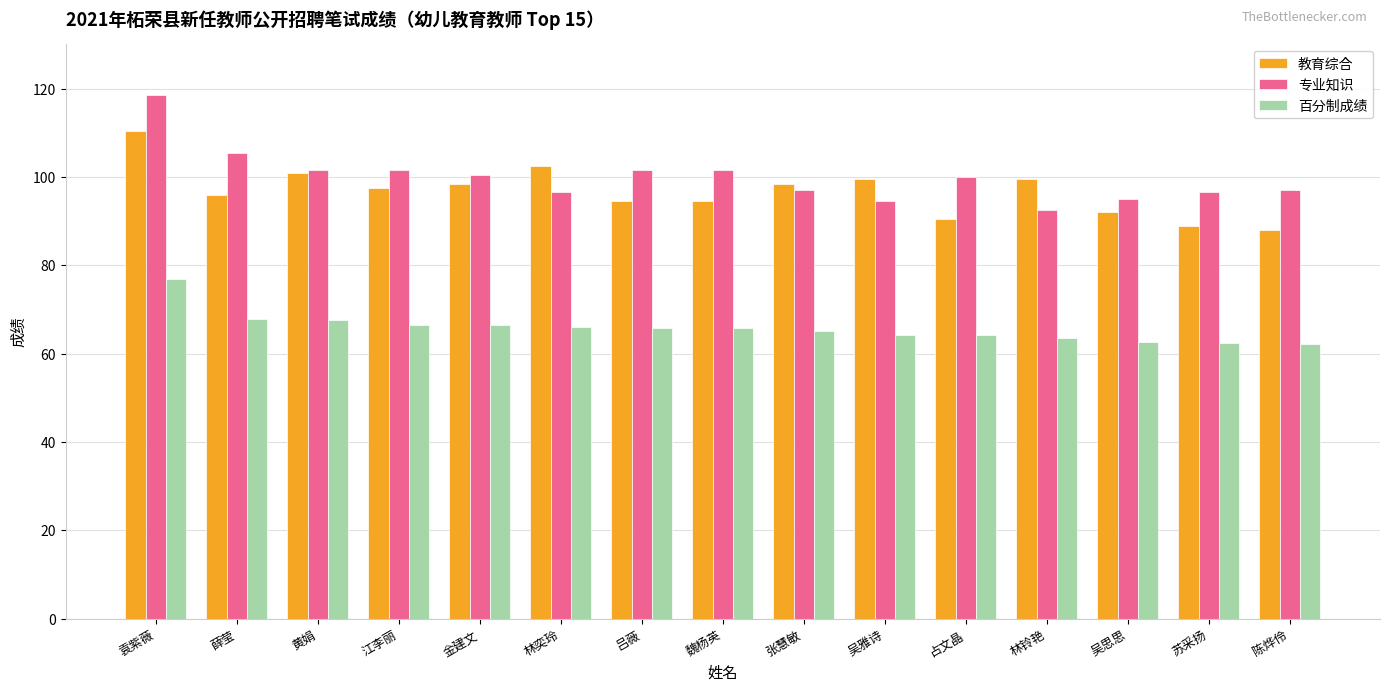

At 薛莹, list the series in order from largest to smallest.

专业知识, 教育综合, 百分制成绩